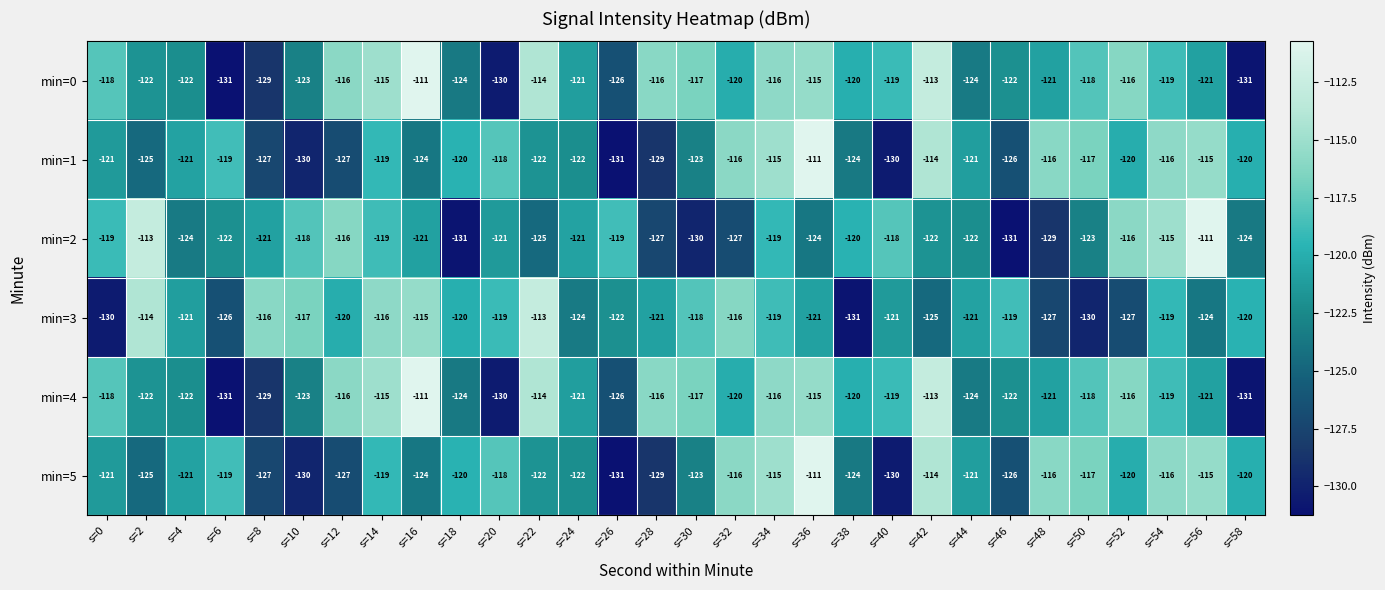

True or false: min=1 has a value of -129 at s=28.

True